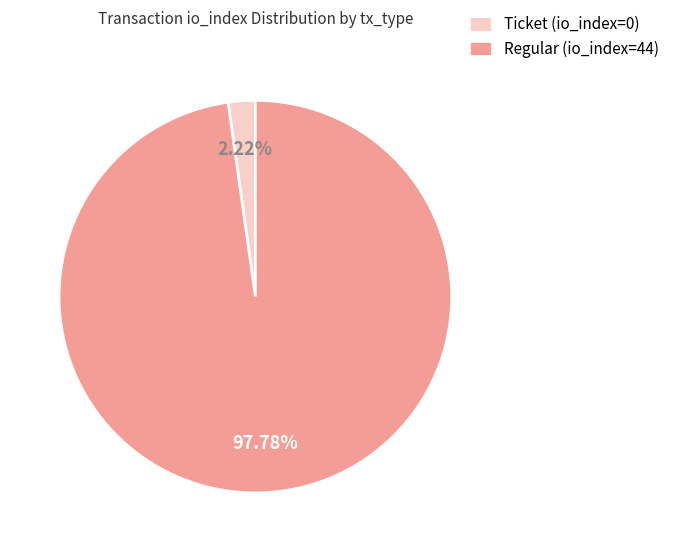

Count the number of slices in the pie.

2